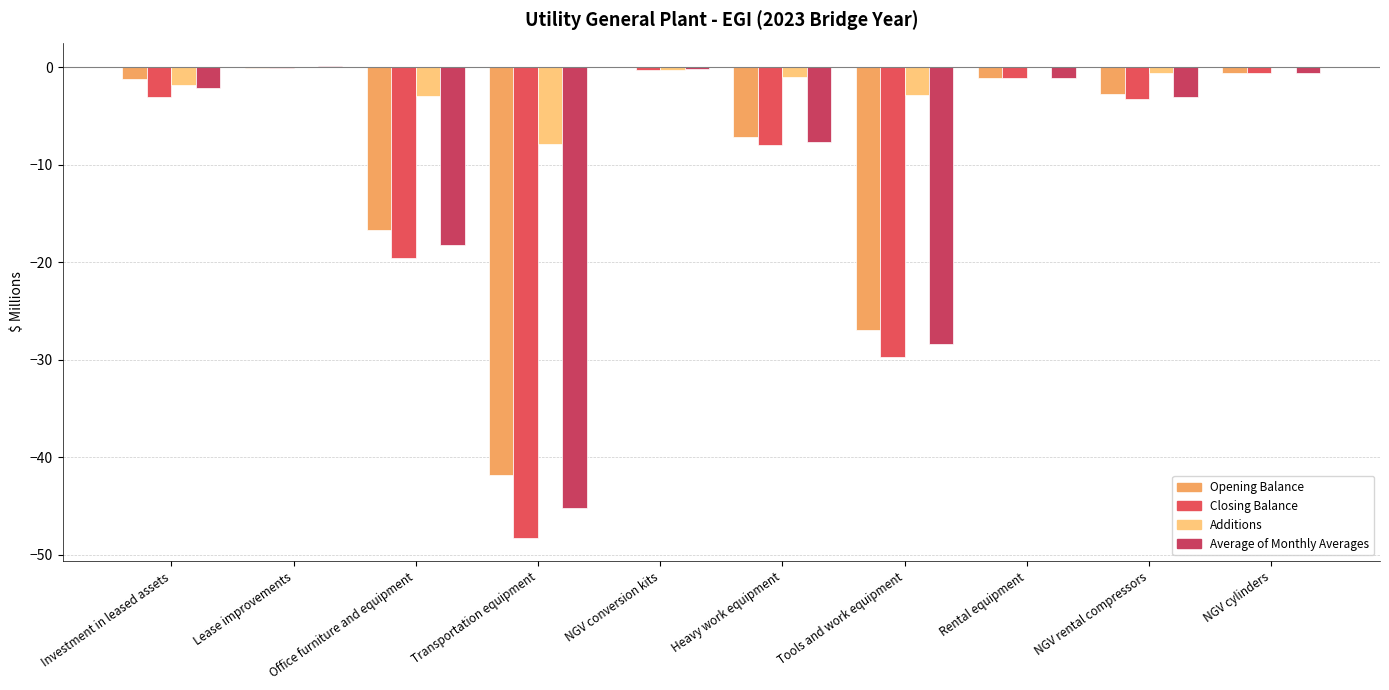

Rank the categories by Average of Monthly Averages value from highest to lowest.

Lease improvements, NGV conversion kits, NGV cylinders, Rental equipment, Investment in leased assets, NGV rental compressors, Heavy work equipment, Office furniture and equipment, Tools and work equipment, Transportation equipment